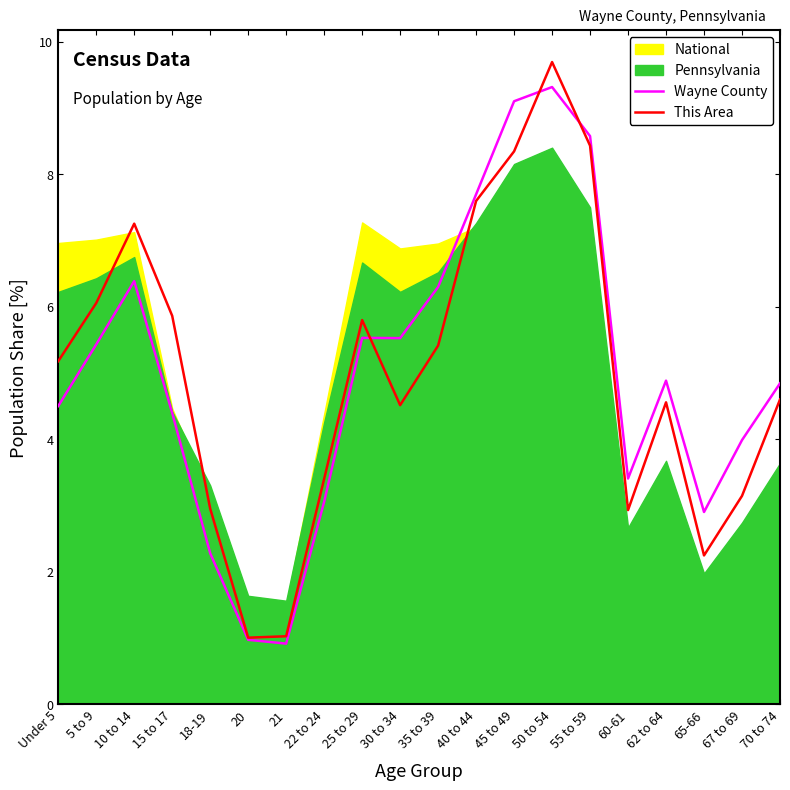

At how many categories does at least one series exceed 3?

16